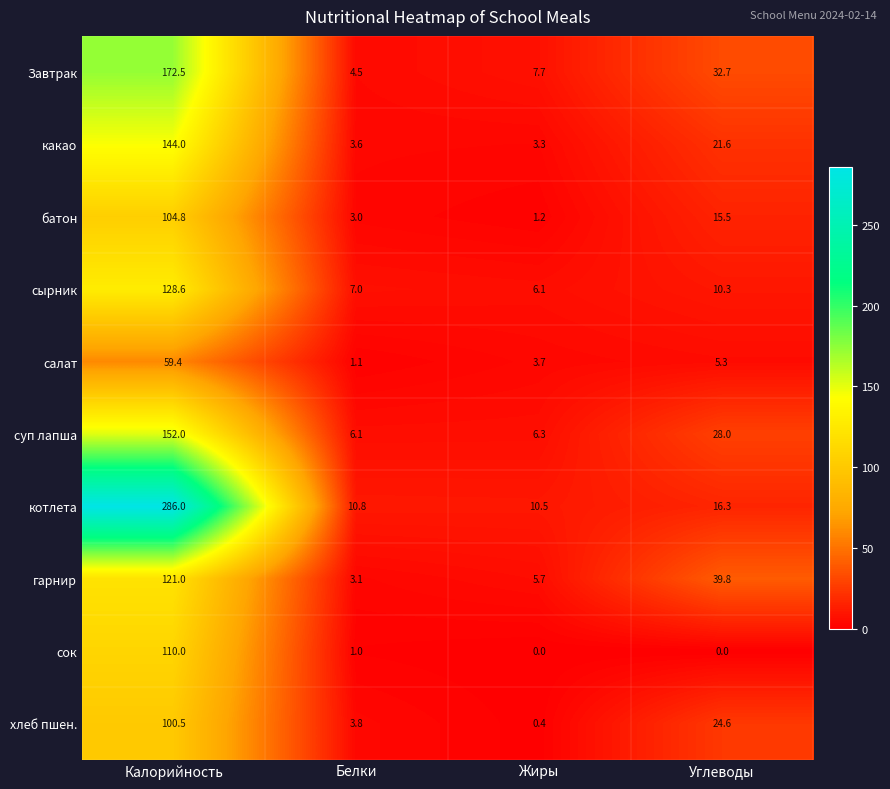

How many data points does each series have?

4